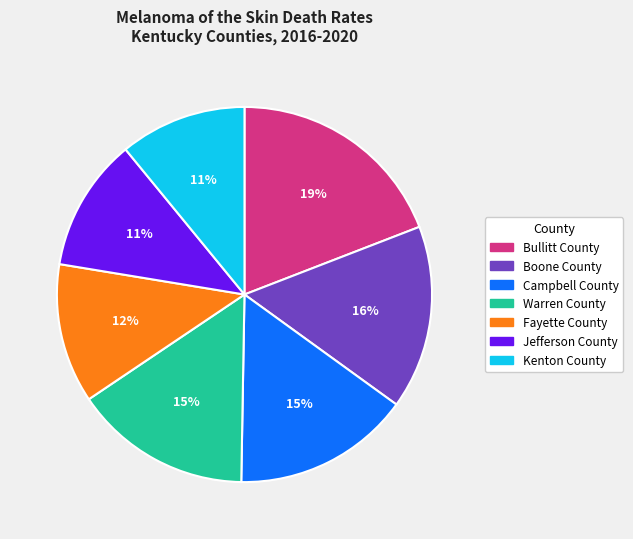

Which category has the biggest portion of the pie?

Bullitt County